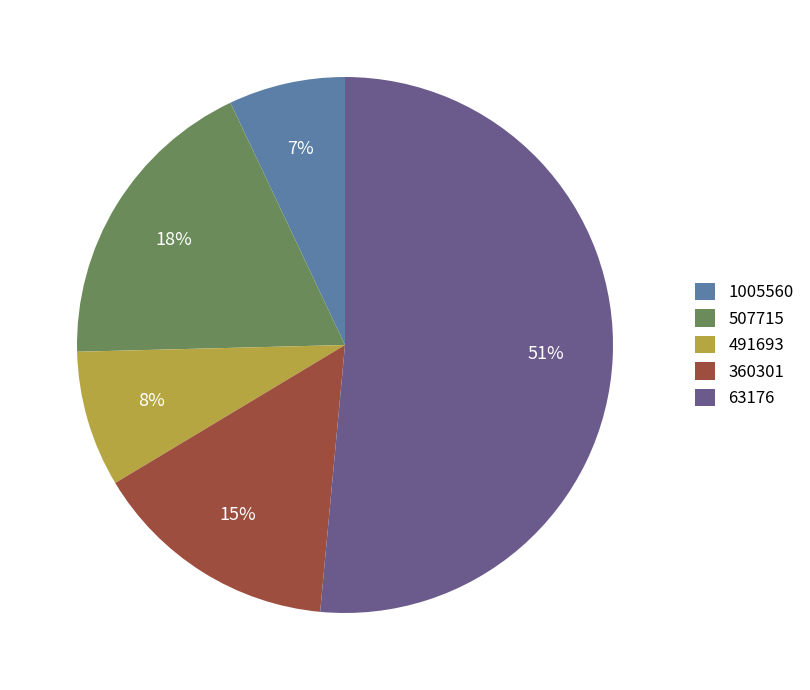

What percentage is the 360301 slice, to the nearest percent?

15%